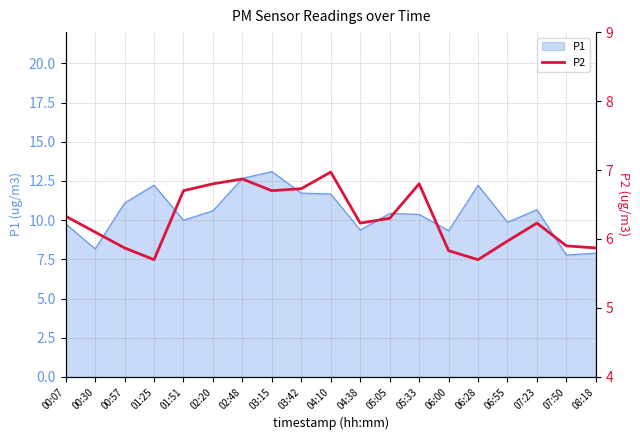

How many lines are shown in the chart?

1